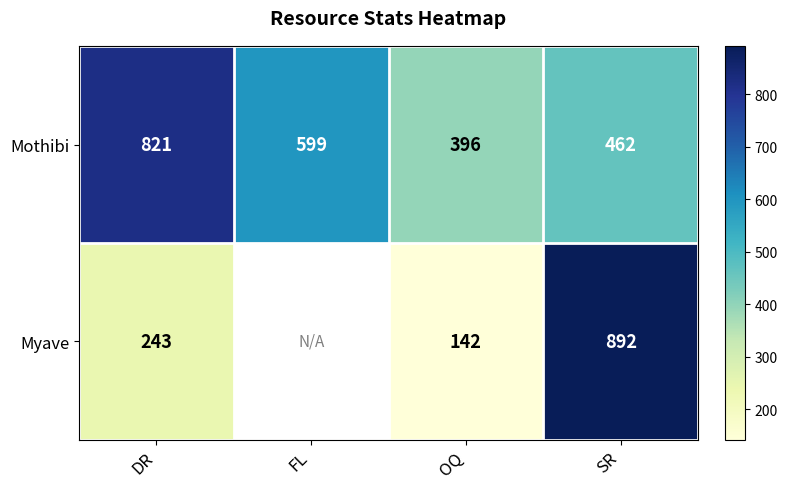

What is the total value across all series at SR?

1354